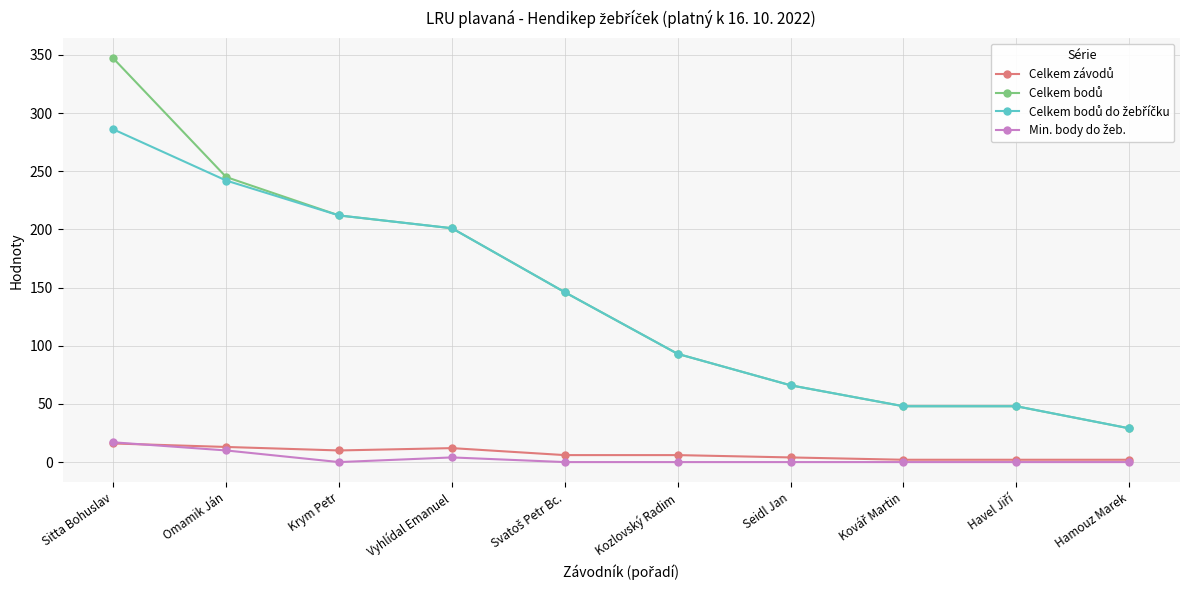

At which category is the sum across all series the highest?

Sitta Bohuslav